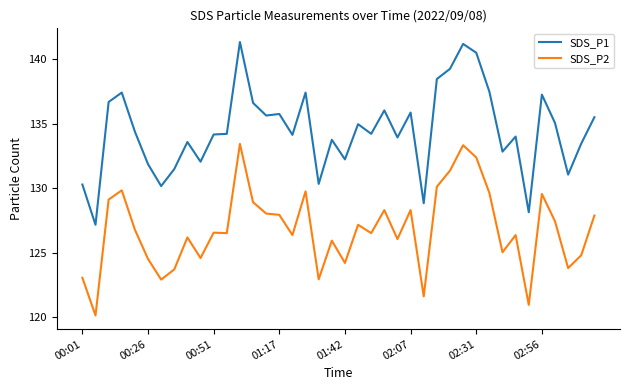

Which series has the largest total across all categories?

SDS_P1